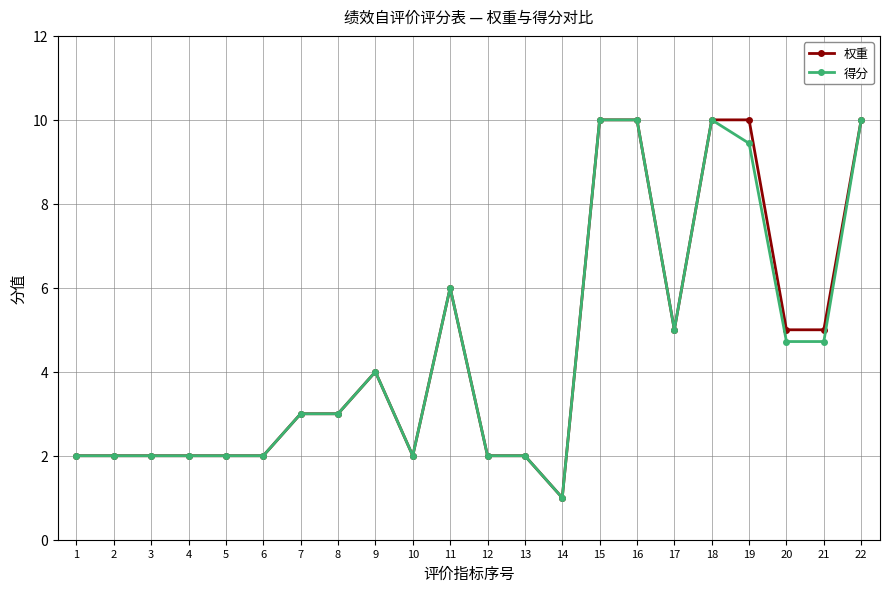

True or false: 权重 has more than 0 points higher than both neighbors.

True